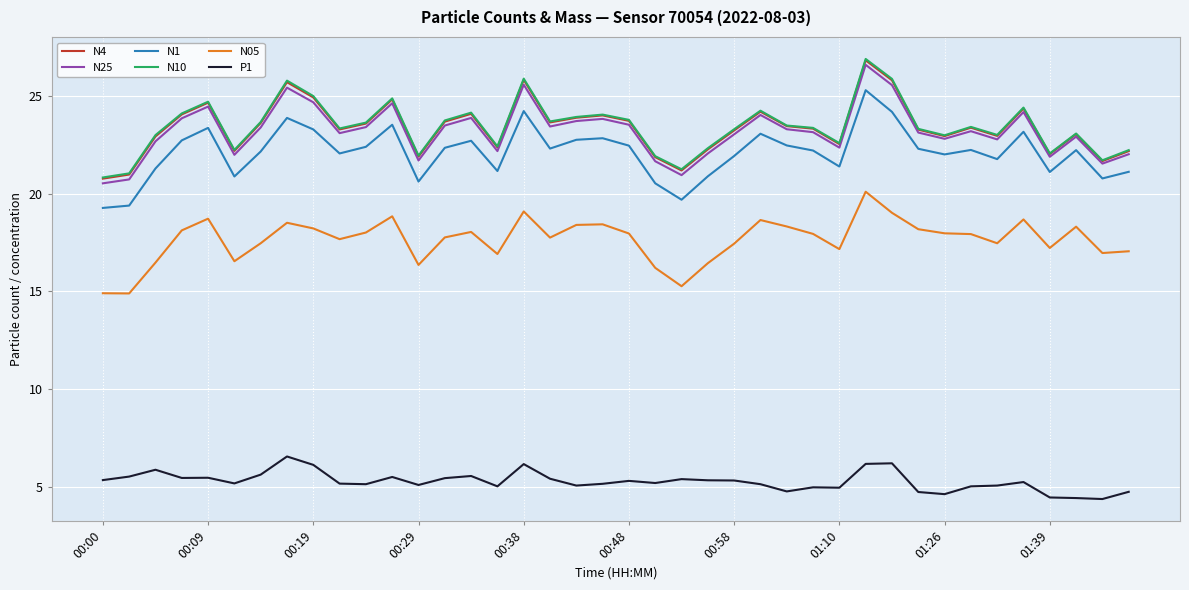

What is the maximum value shown in the chart?

26.9